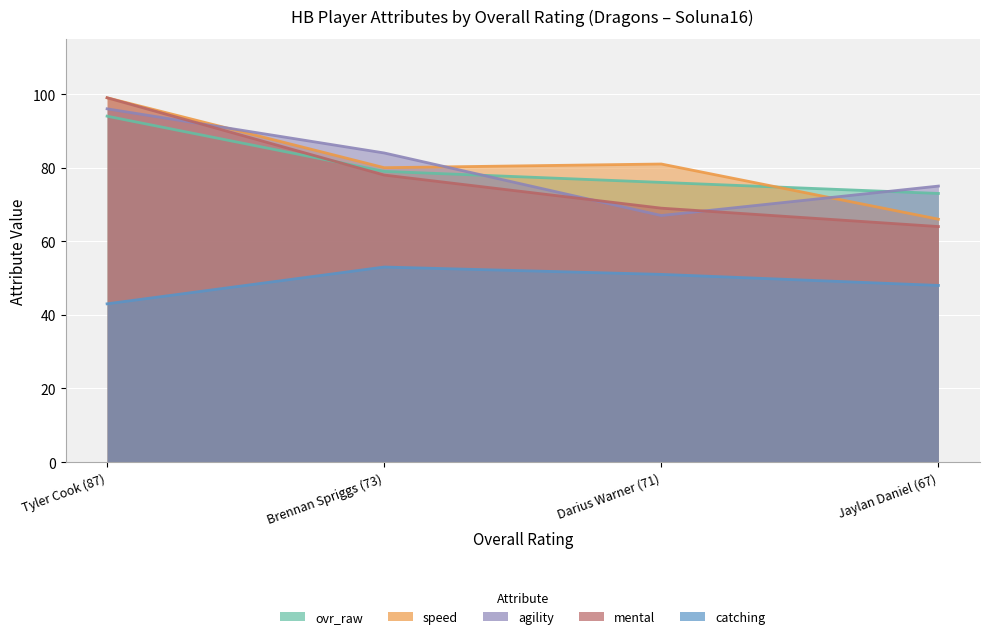

How many data points in mental are less than 78?

2